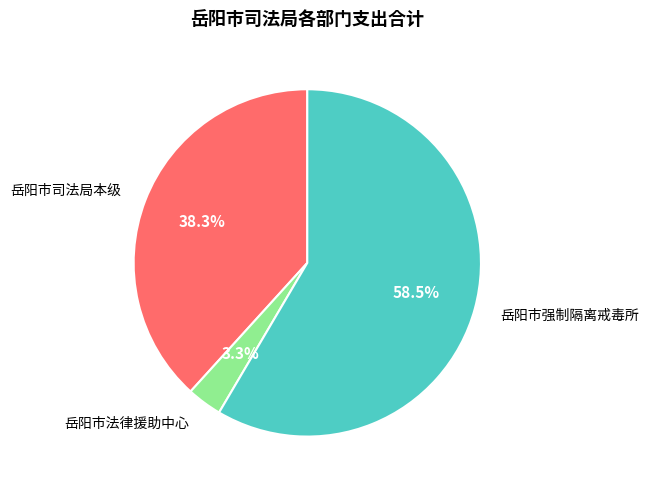

Which slice is the largest?

岳阳市强制隔离戒毒所